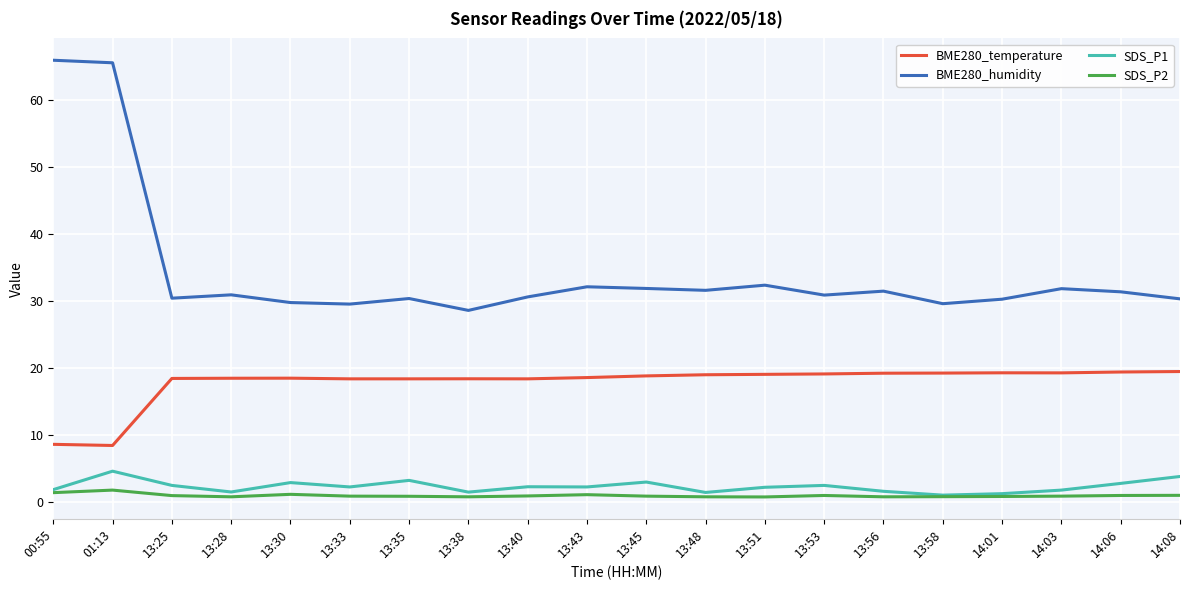

Is the value of BME280_temperature at 13:30 greater than the value of BME280_humidity at 13:25?

No